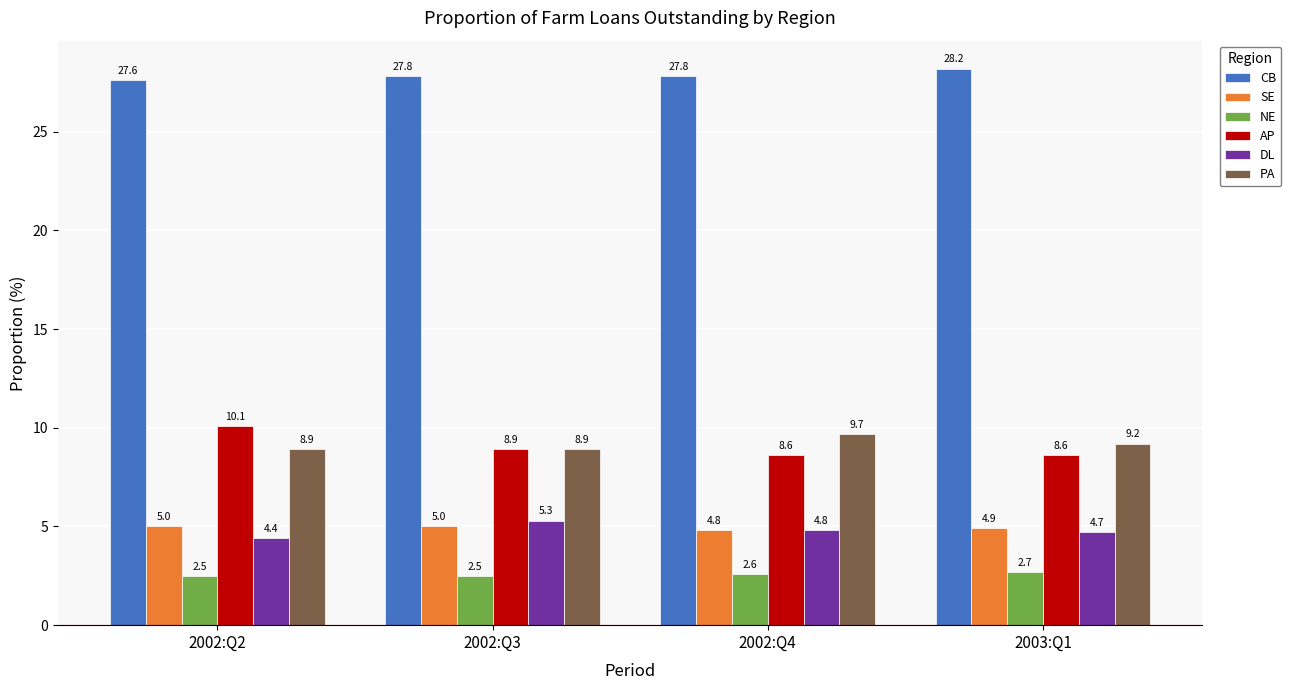

At which label is DL closest to 4?

2002:Q2